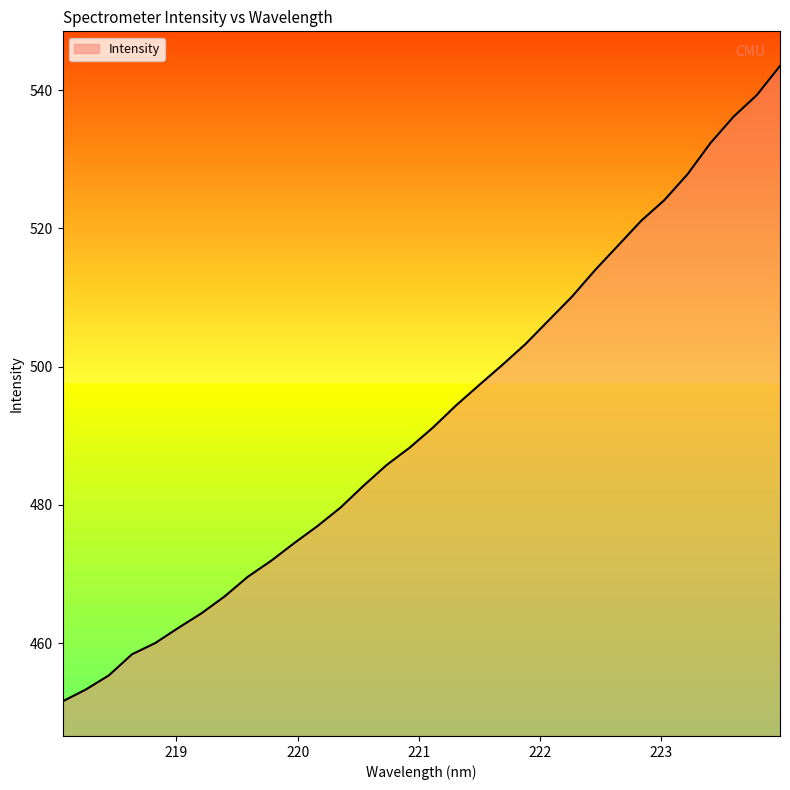

What is the difference between the maximum and minimum values?

91.9